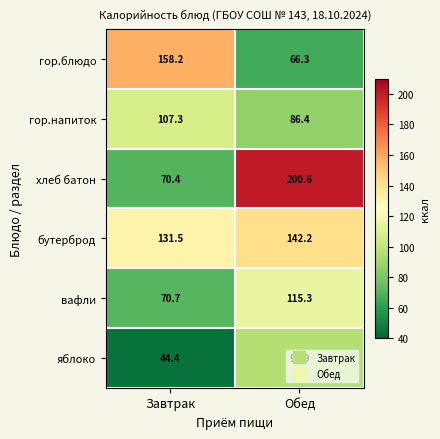

True or false: гор.напиток has a value of 86.4 at Обед.

True